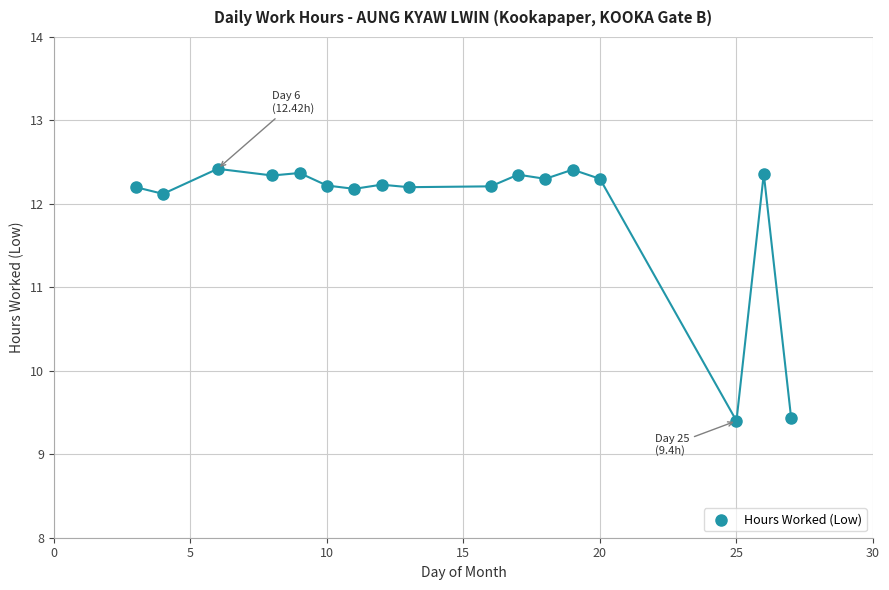

What is the range of X values (max minus min)?

24.0